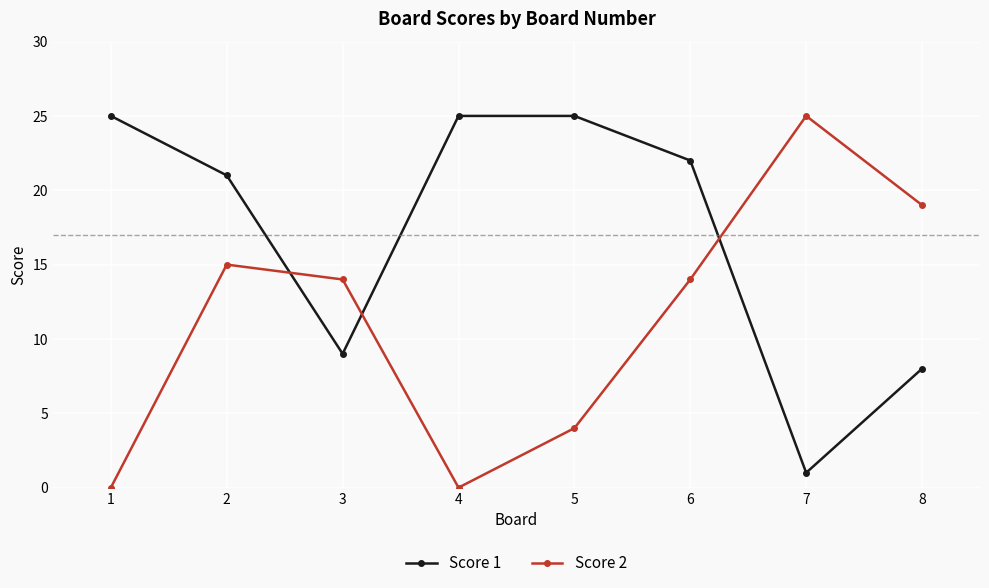

The value of Score 2 at 8 is 19. True or false?

True